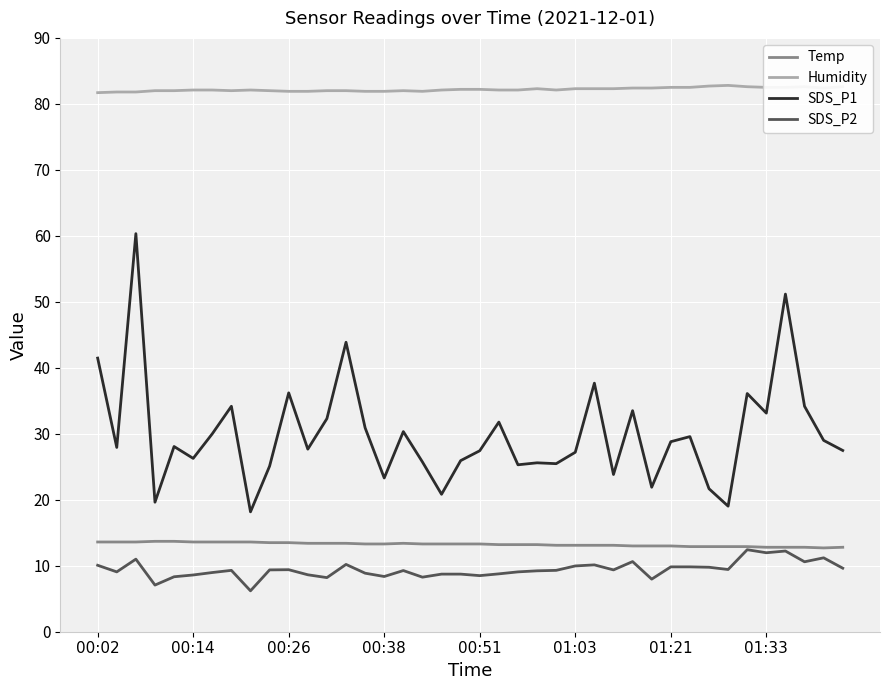

True or false: Humidity and SDS_P2 intersect in this chart.

False